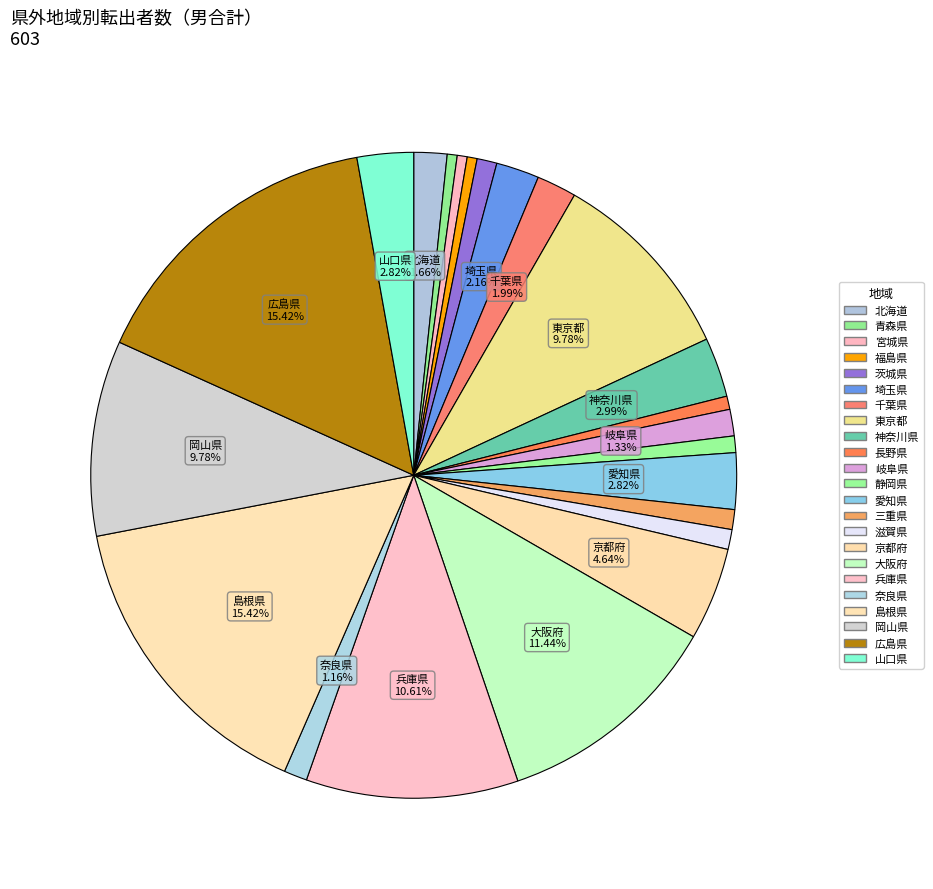

What is the change in value from 青森県 to 埼玉県?

+10